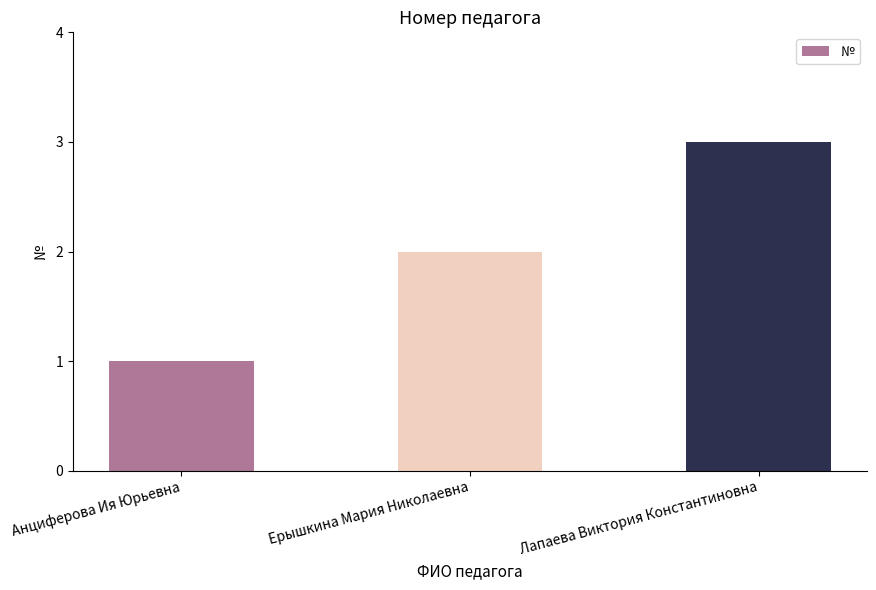

What is the maximum value shown in the chart?

3